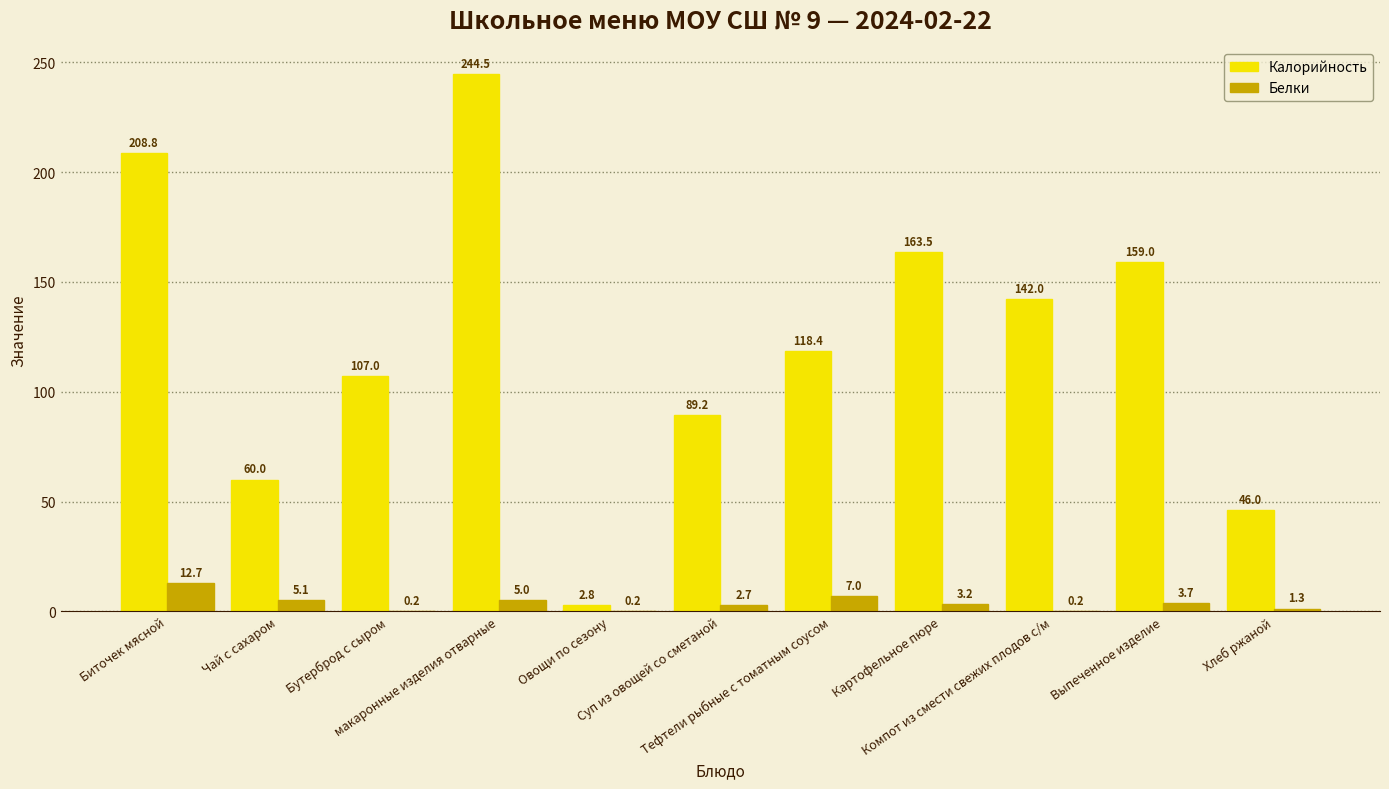

Which series has the largest total across all categories?

Калорийность